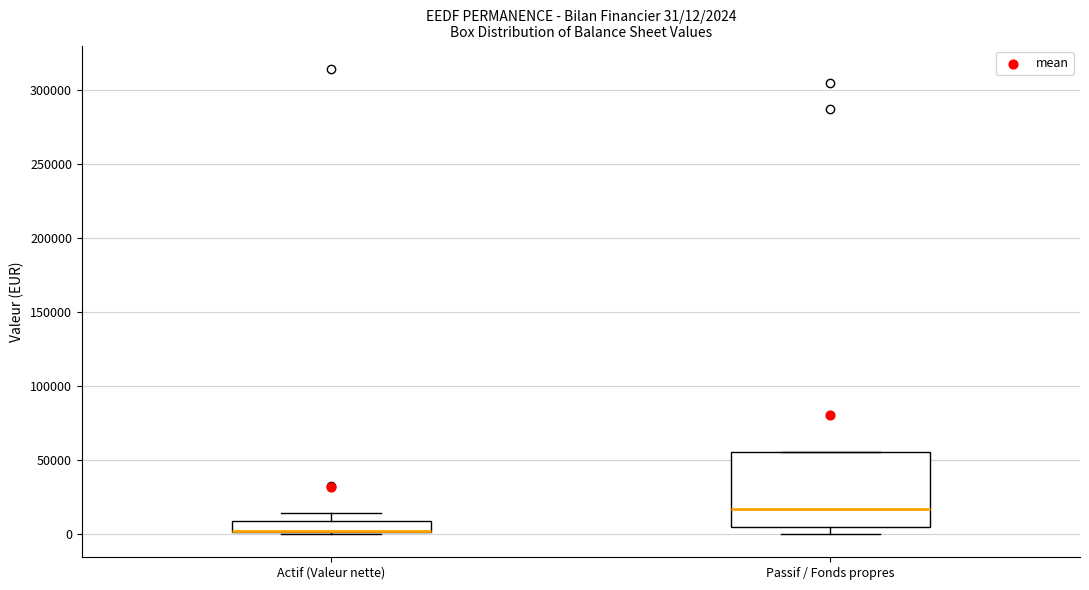

Which box is the tallest, from its lower edge to its upper edge?

Passif / Fonds propres